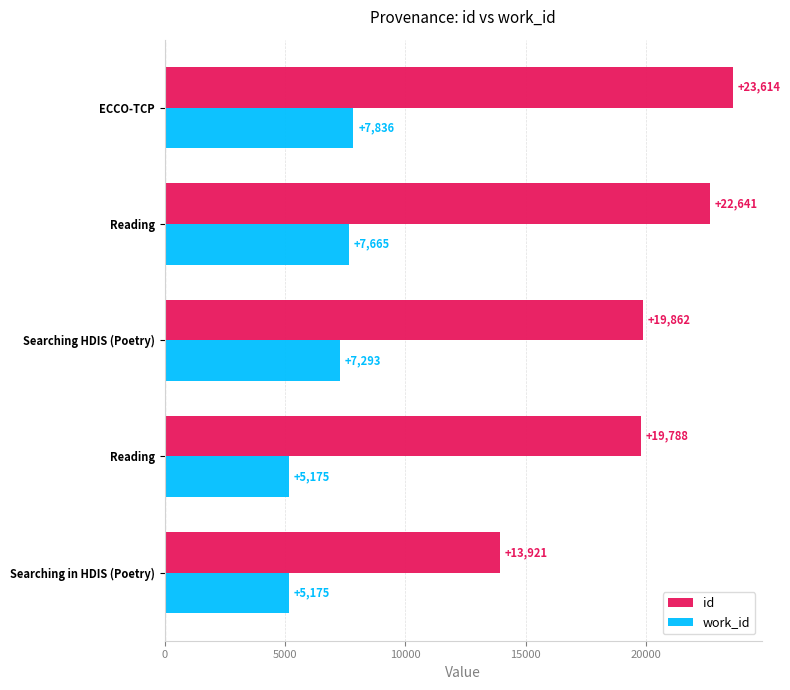

How many series are shown in this chart?

2